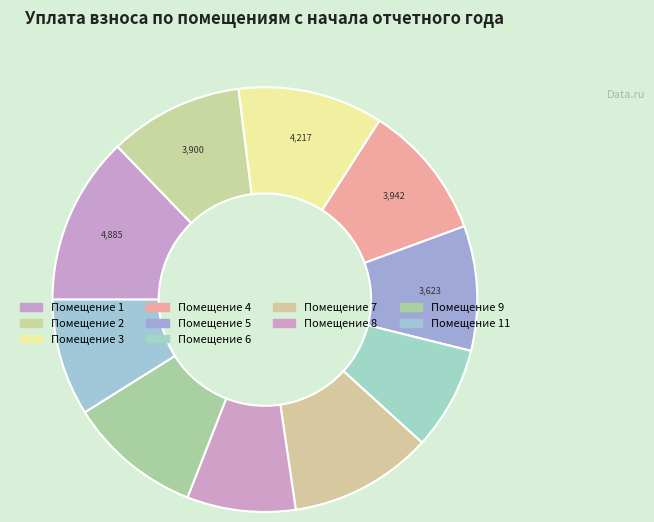

Count the number of slices in the pie.

10